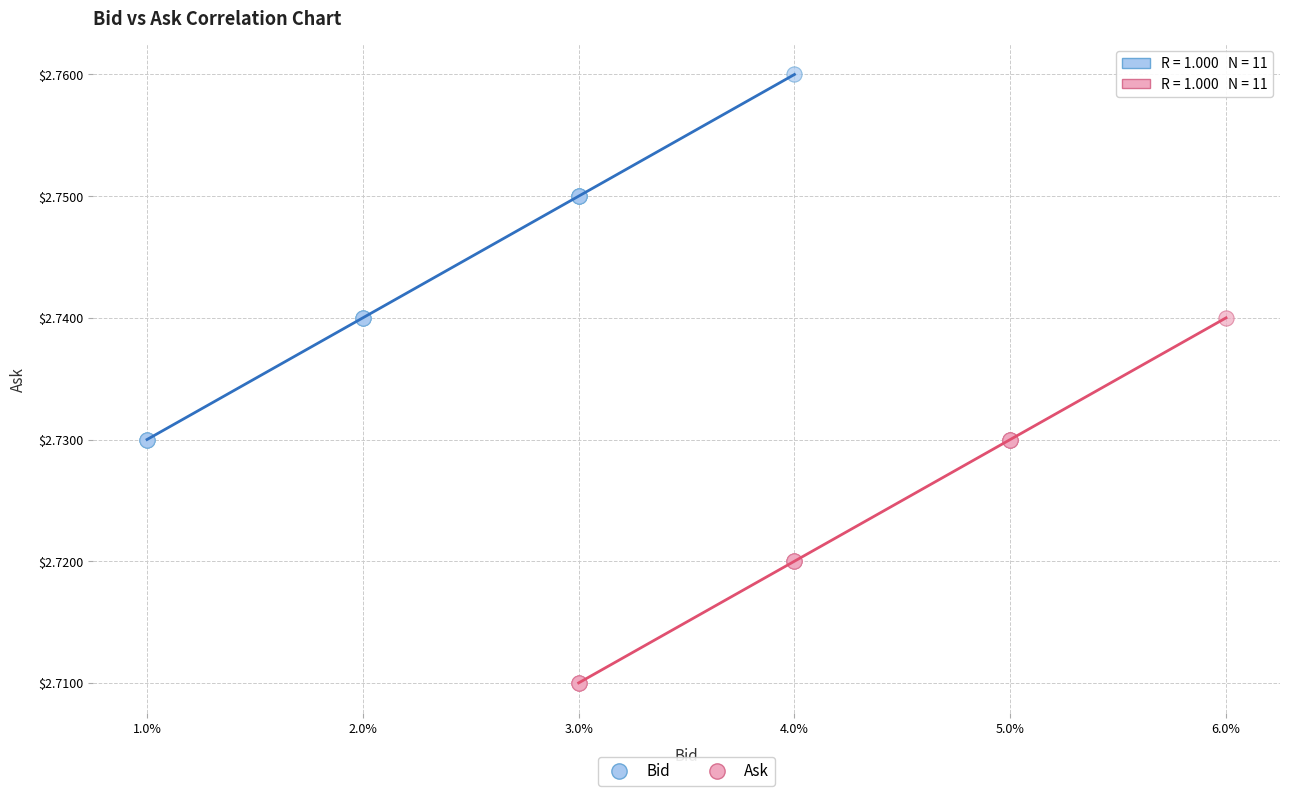

Which series reaches the minimum Y coordinate?

Ask